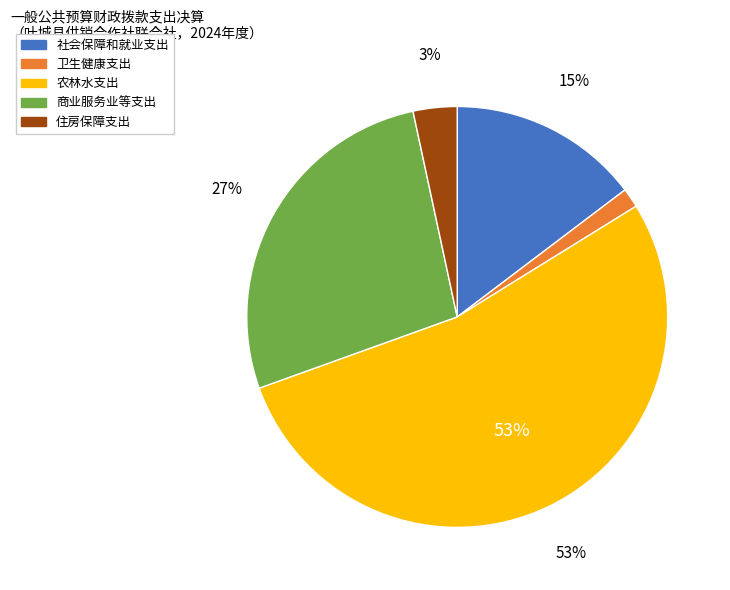

Is there any slice that represents more than half of the pie?

Yes